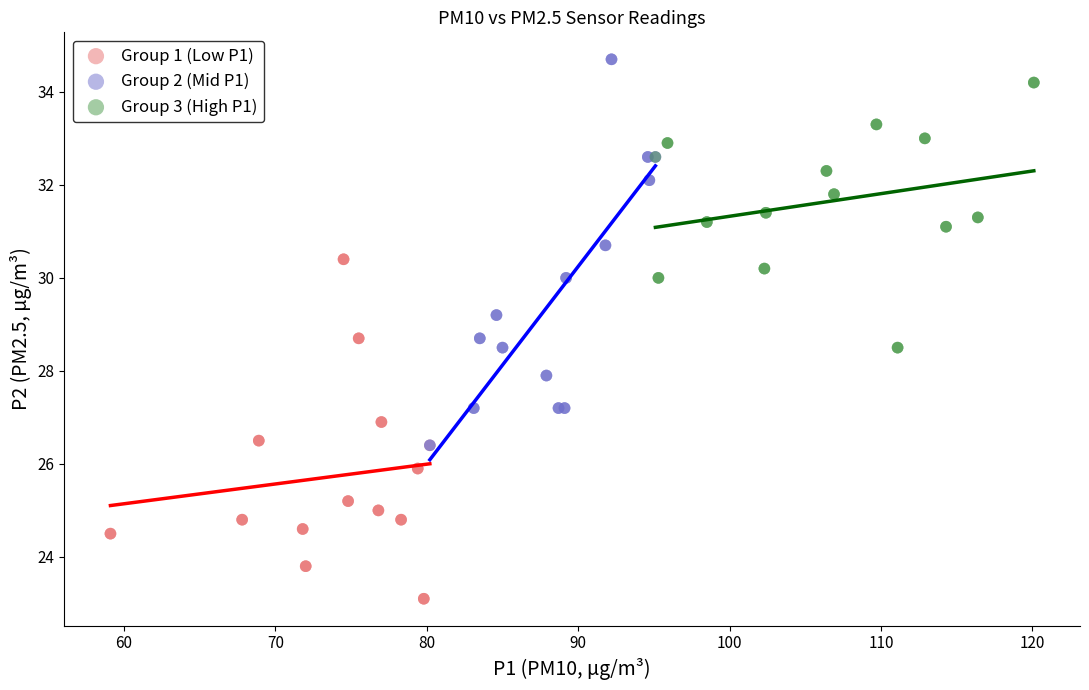

What are all the series names shown in the legend?

Group 1 (Low P1), Group 2 (Mid P1), Group 3 (High P1)